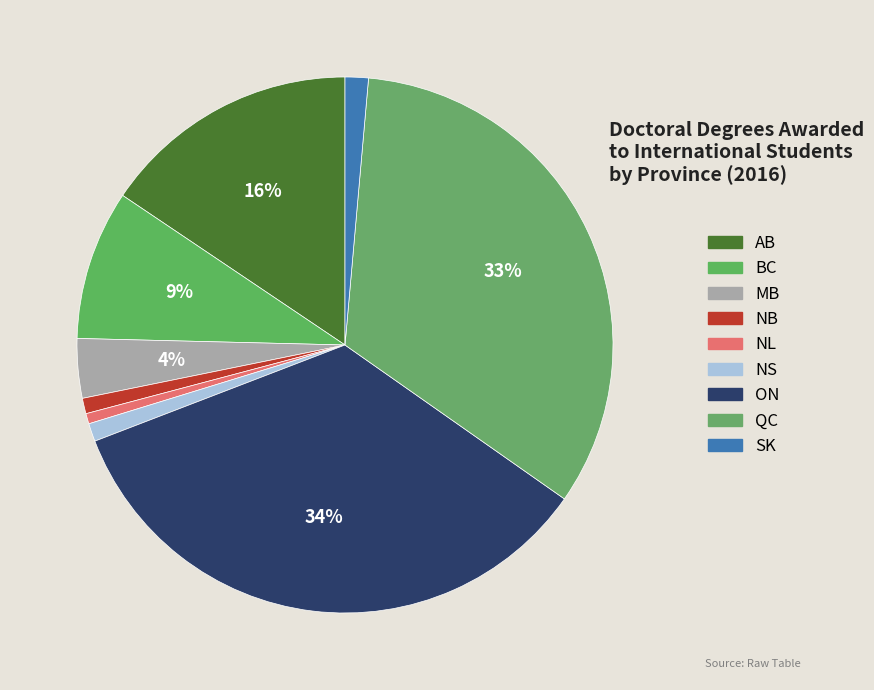

What percentage is the SK slice, to the nearest percent?

1%